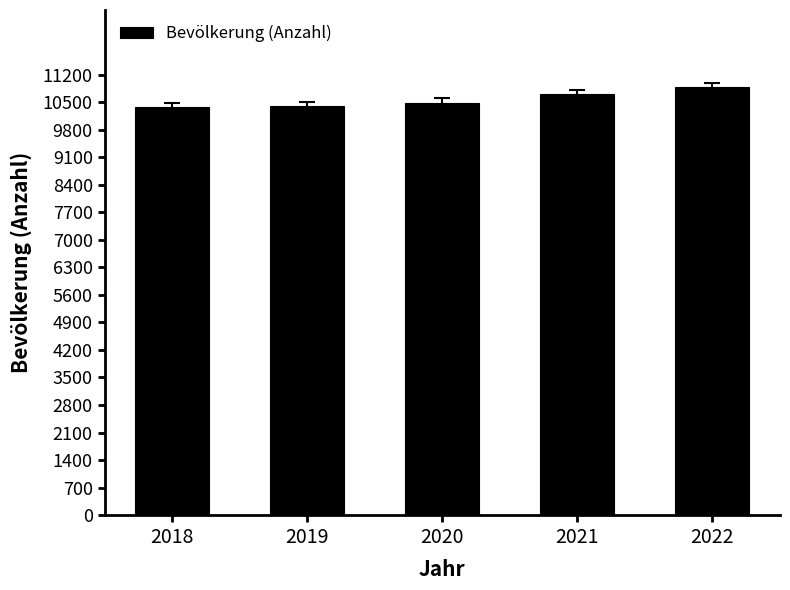

What is the sum of the values at 2021 and 2022?

21601